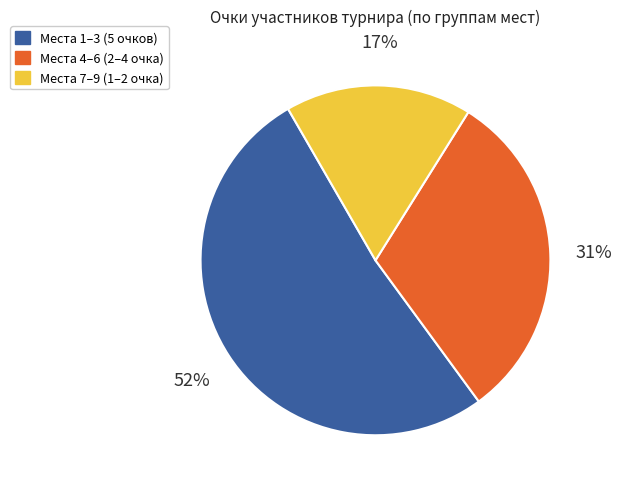

Approximately how many times larger is the value at Места 7–9 (1–2 очка) compared to Места 1–3 (5 очков)?

0.3